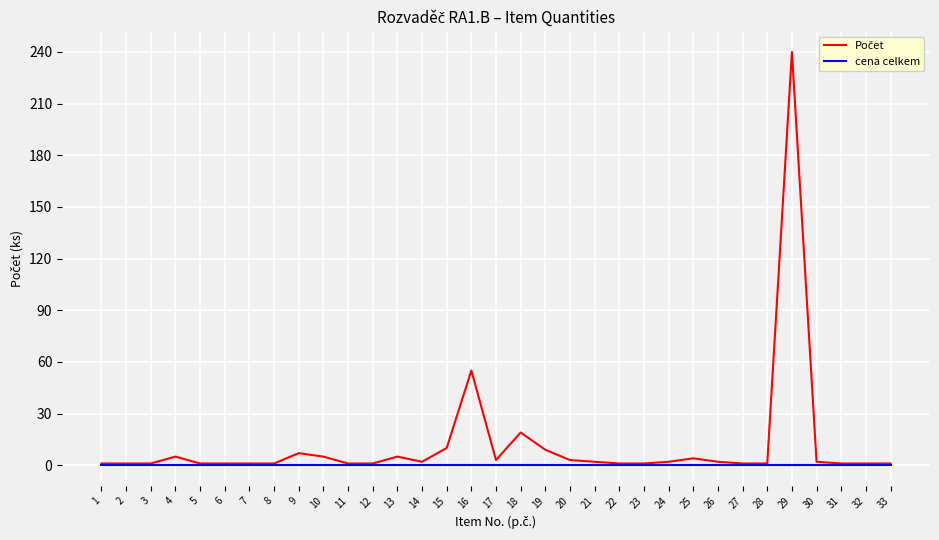

Is it true that cena celkem equals 0 at 13?

True